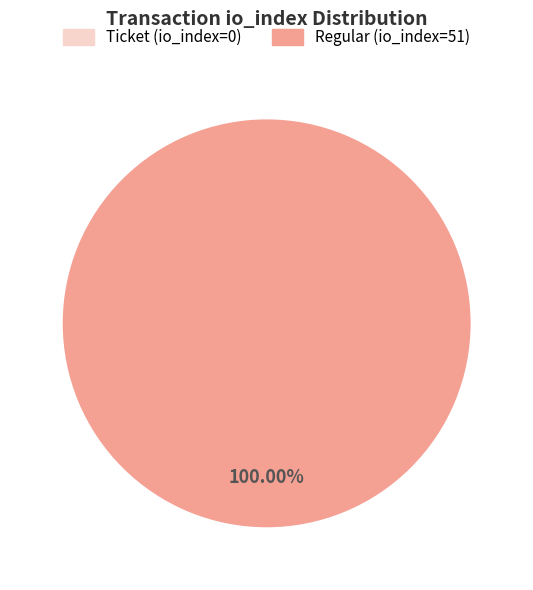

Which slice is the smallest?

Ticket (io_index=0)